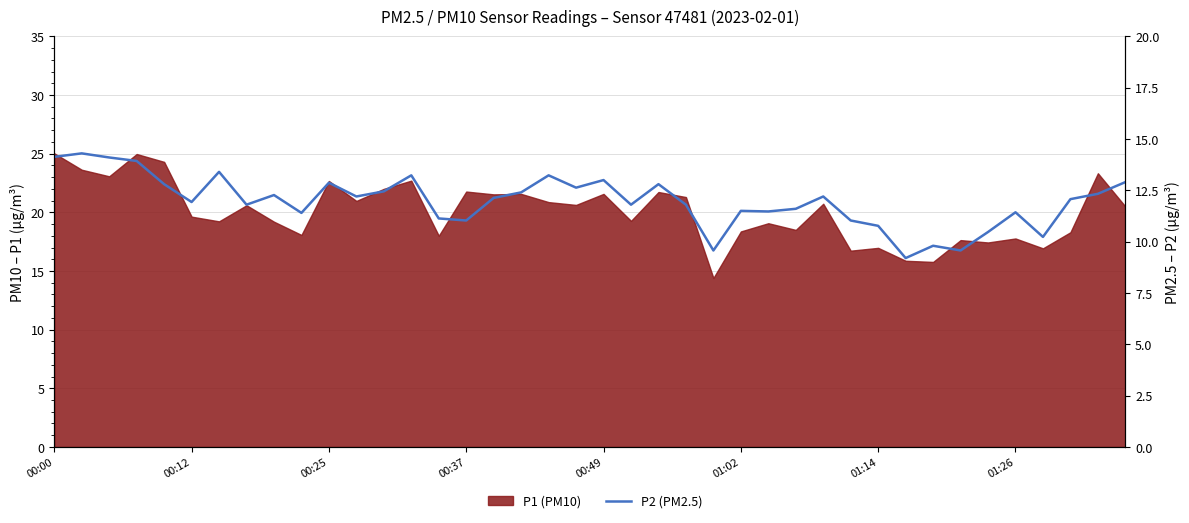

The value at 00:37 is 11.0. True or false?

True